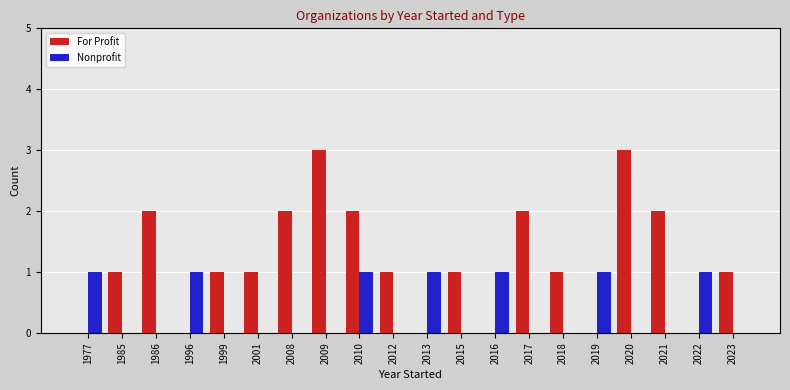

What is the sum of all Nonprofit values?

7